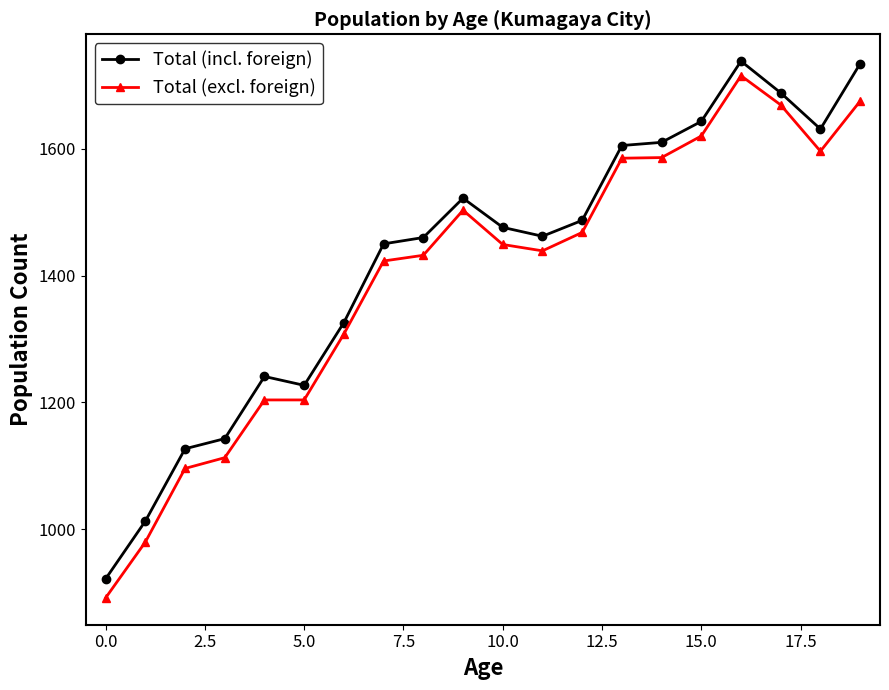

Which series has the largest range (max minus min)?

Total (excl. foreign)